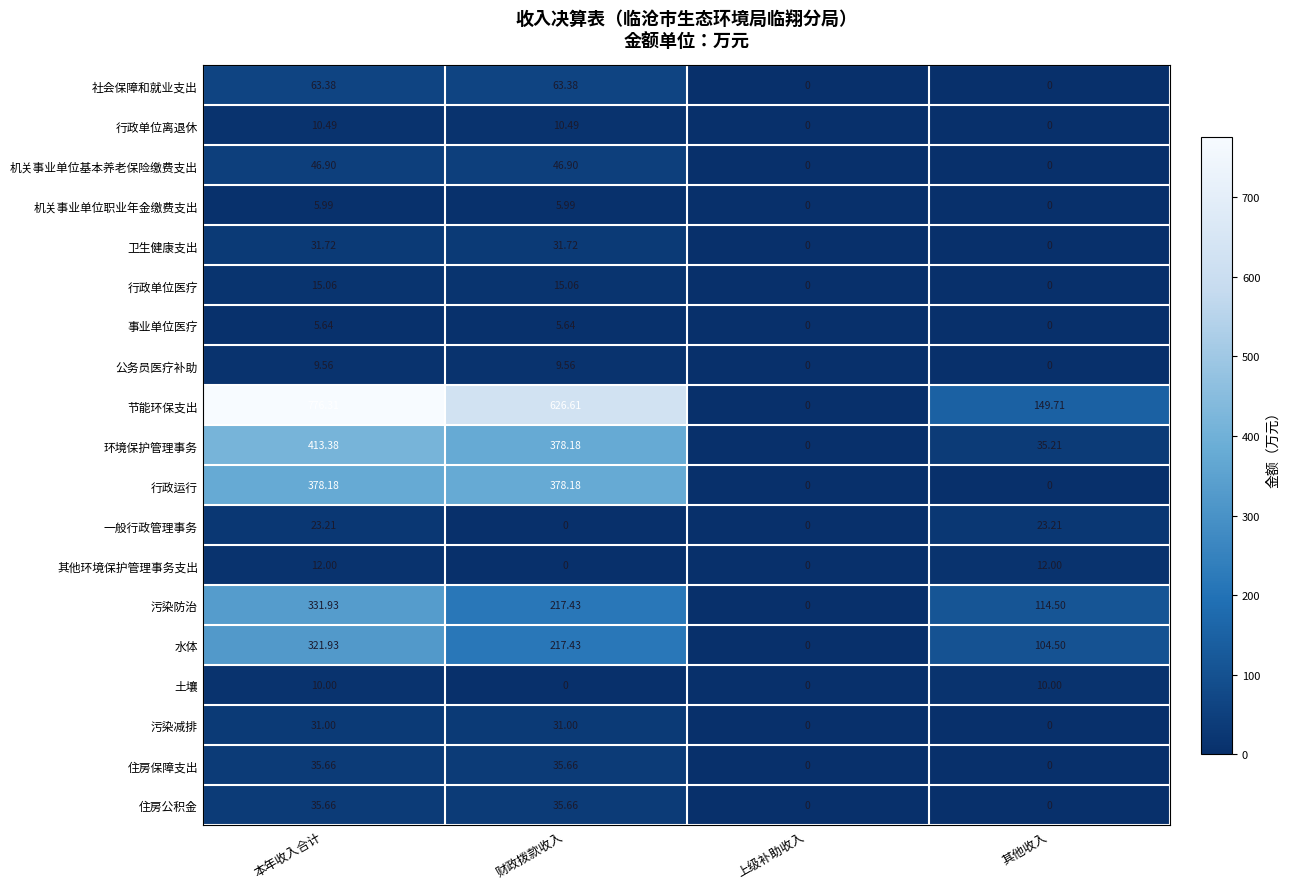

Where does the 住房保障支出 series first go above 35?

本年收入合计